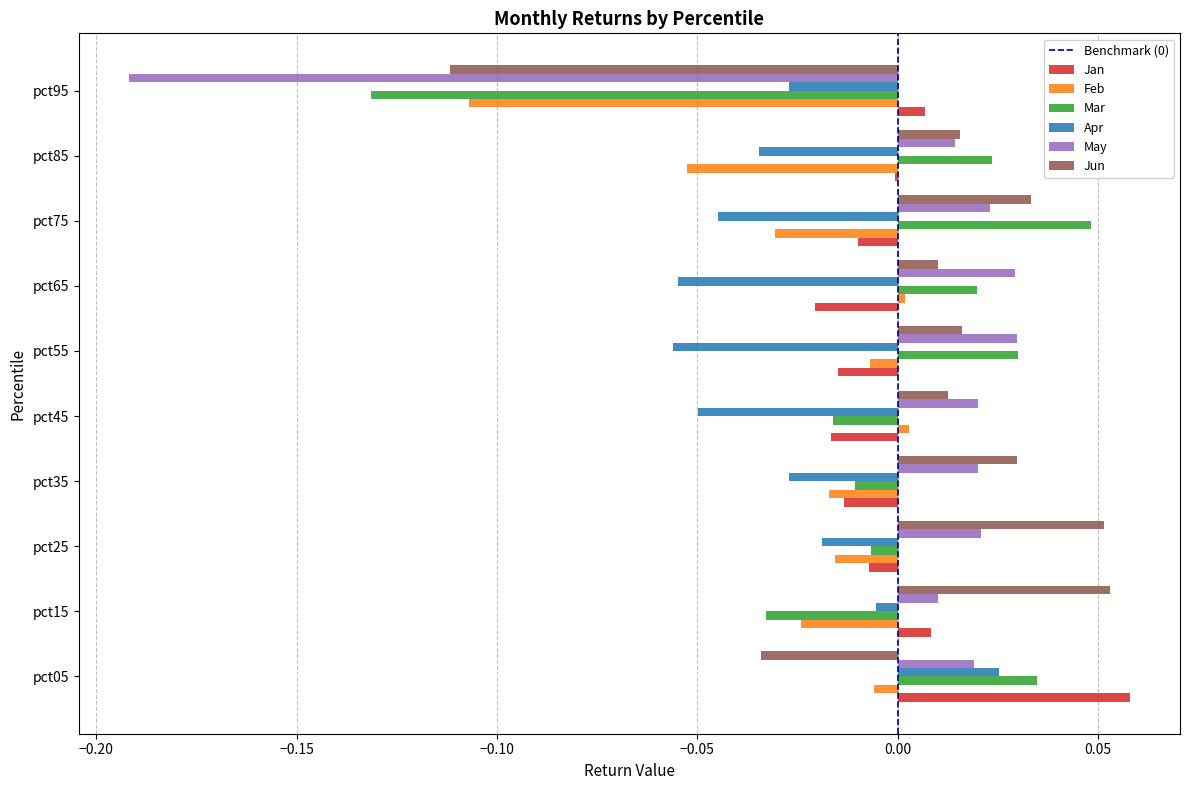

Which series changed the most between pct05 and pct95?

May